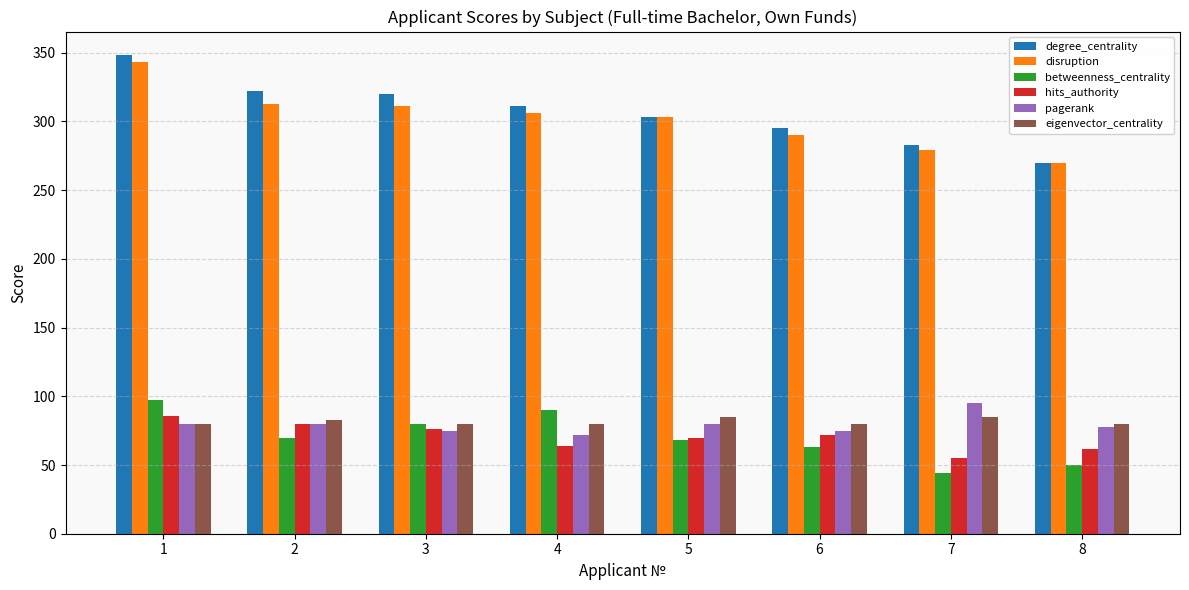

Is it true that degree_centrality equals 549 at 1?

False